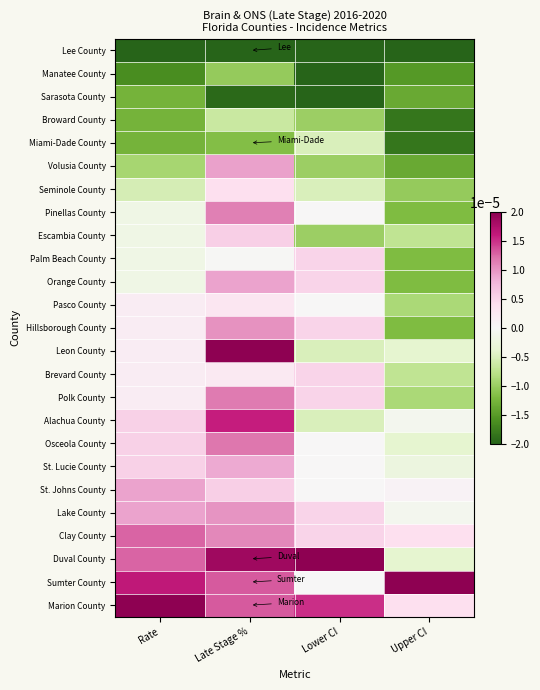

At how many categories does at least one series exceed 0?

4